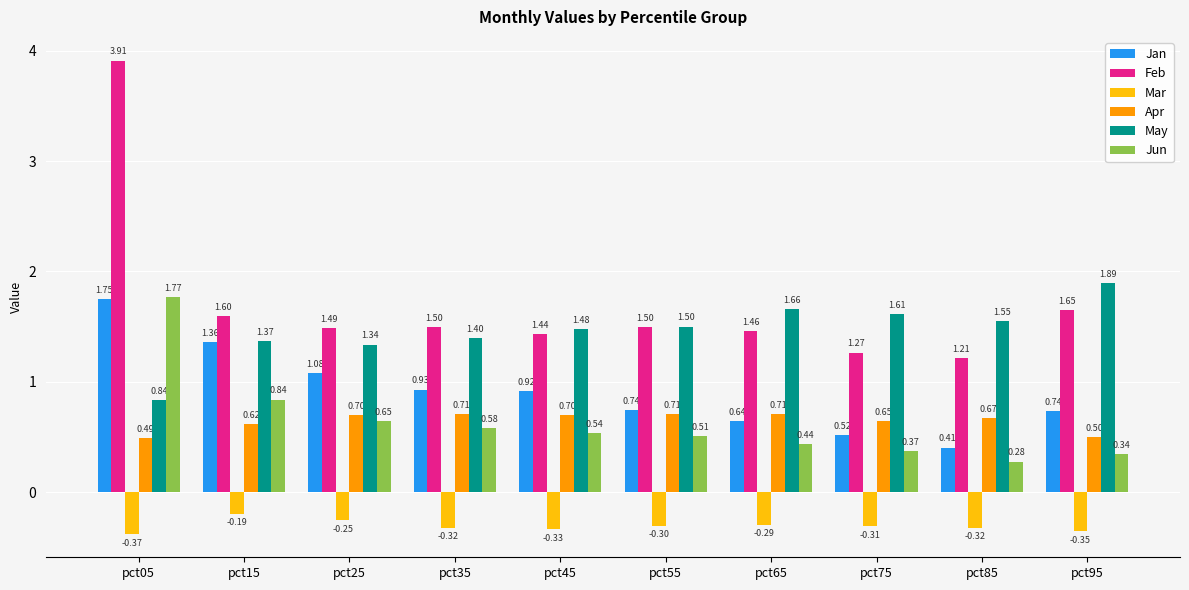

How many groups of bars are there?

10